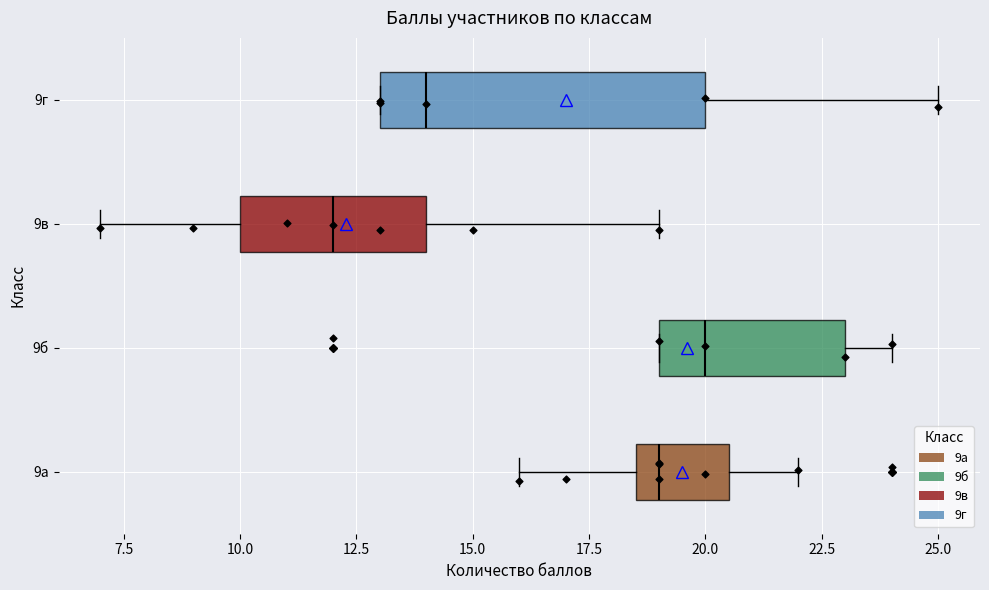

Reading bottom to top, transcribe this box plot: for each box, give where its median line is, the range the box spans, and where its two whiskers end, as read against the x-axis. The values are not printed on the chart, so give them approximately, as read against the axis.

9а: median 19.0, box 18.5 to 20.5, whiskers 16.0 to 22.0
9б: median 20.0, box 19.0 to 23.0, whiskers 19.0 to 24.0
9в: median 12.0, box 10.0 to 14.0, whiskers 7.0 to 19.0
9г: median 14.0, box 13.0 to 20.0, whiskers 13.0 to 25.0